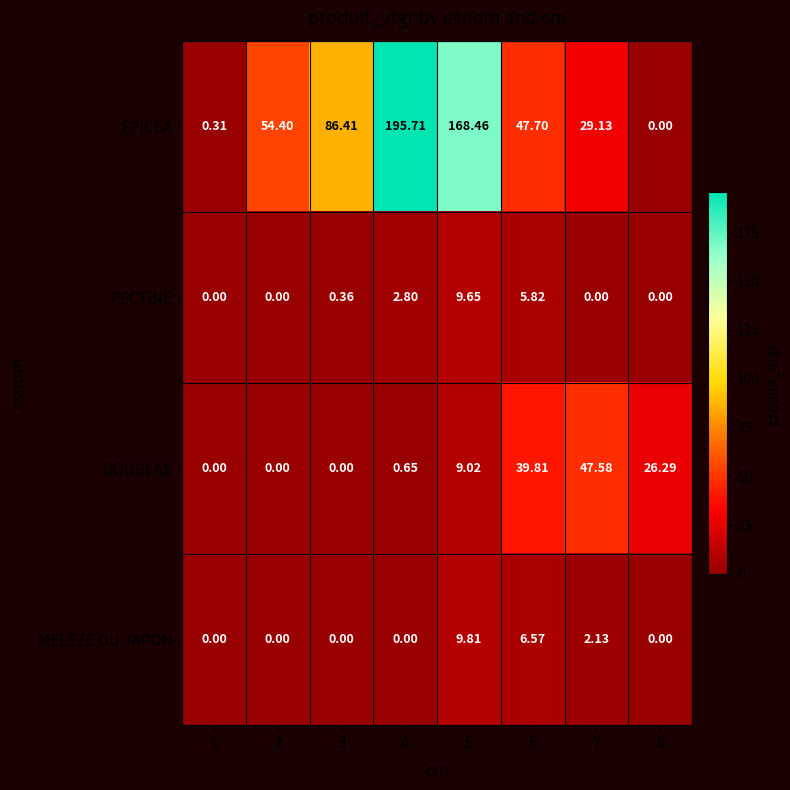

Which series has the largest total across all categories?

EPICEA